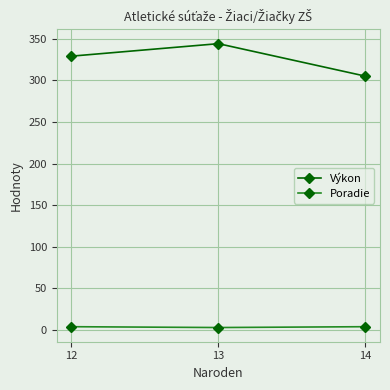

How many values in the Poradie series are below 4?

1